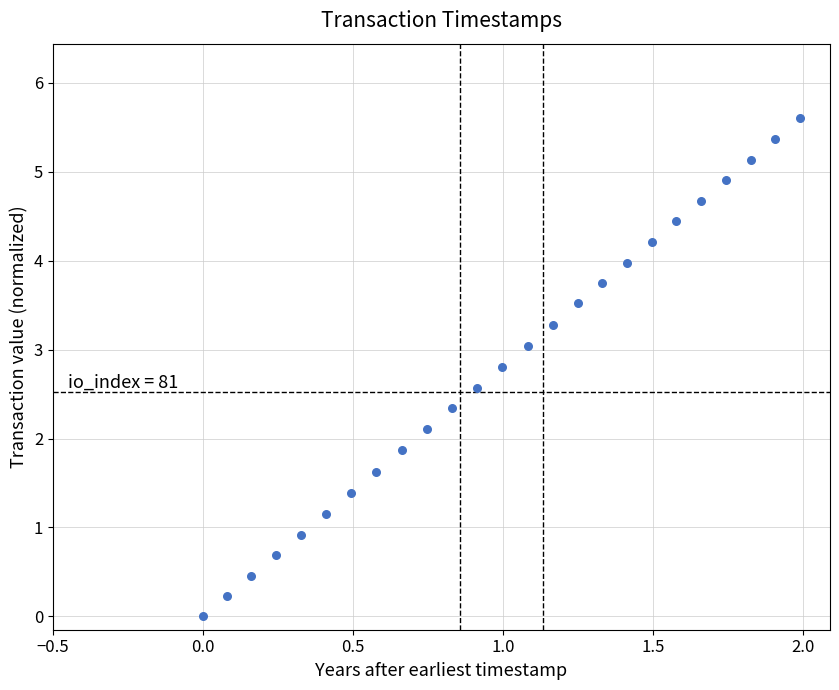

What is the range of Y values (max minus min)?

5.6